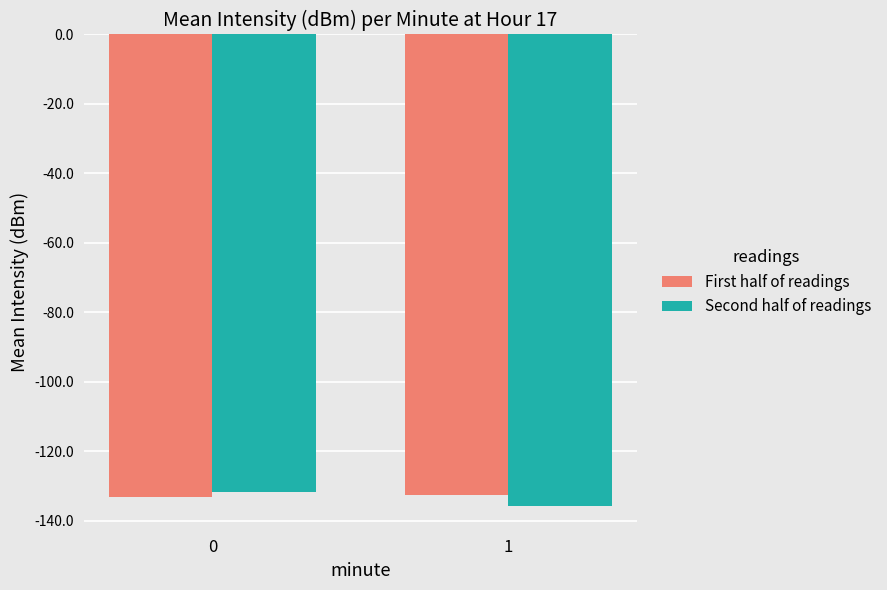

How many groups of bars are there?

2